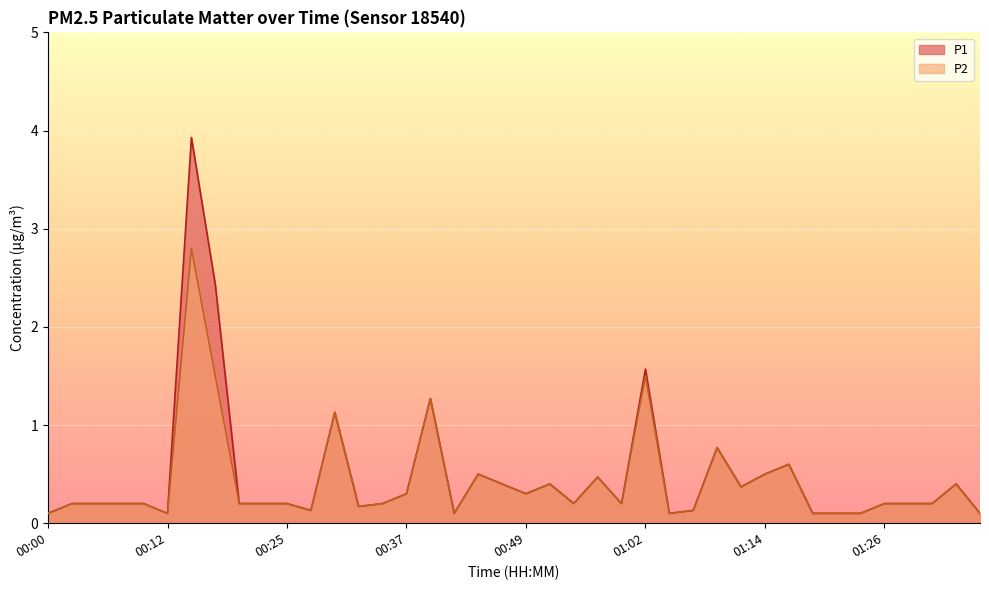

At how many categories does at least one series exceed 0?

40